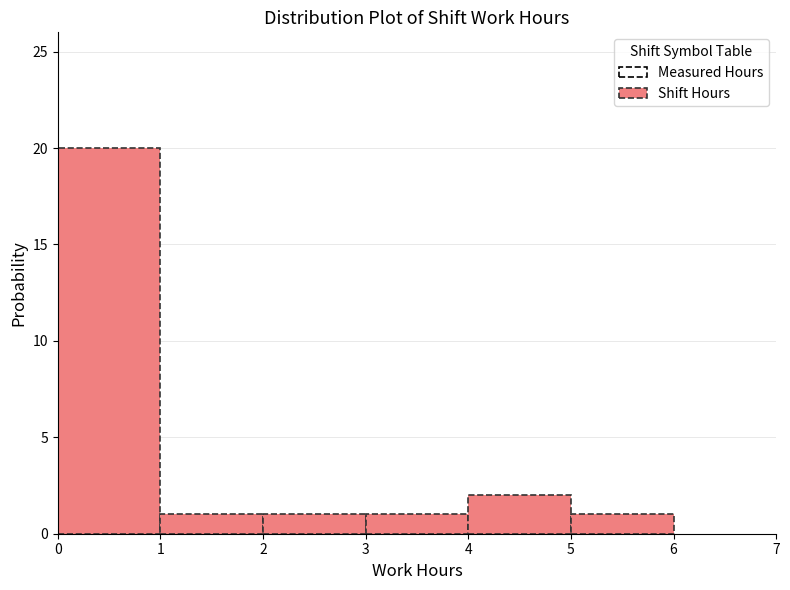

What is the height of the bar covering 3 to 4 on the x-axis? The values are not printed on the chart, so give them approximately, as read against the axis.

1